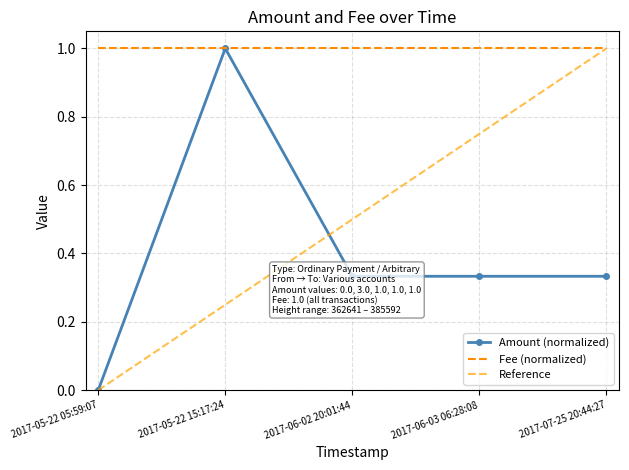

Which category has the lowest value in the Amount (normalized) series?

2017-05-22 05:59:07